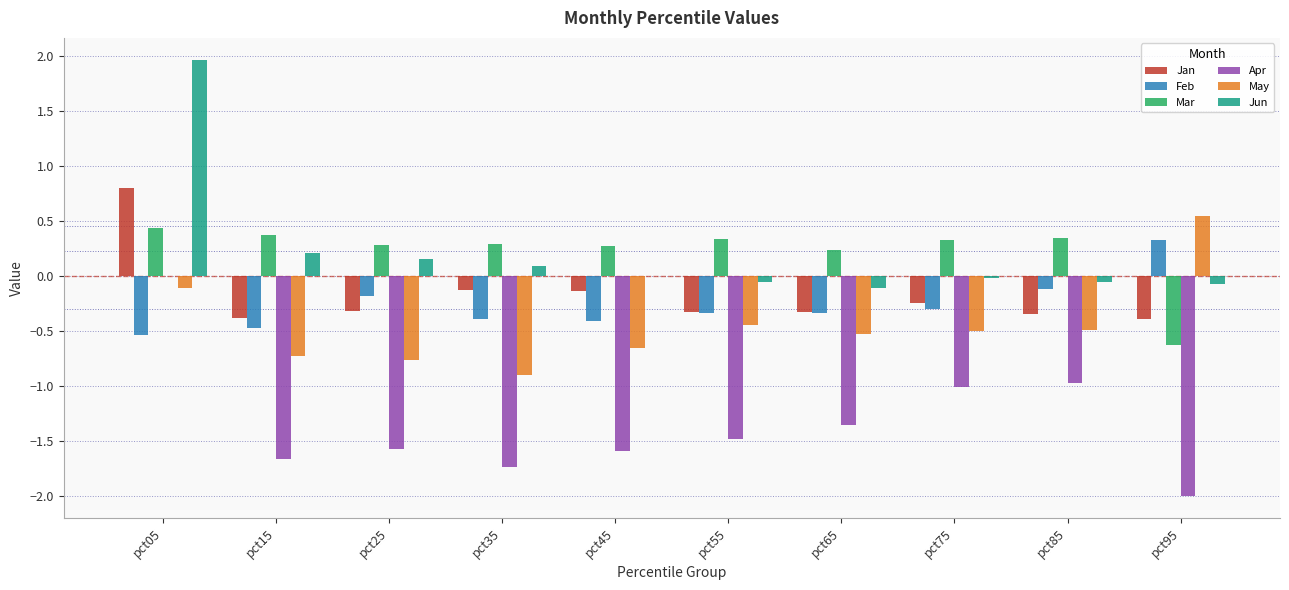

Count the Mar values in the range 0 to 1.

9